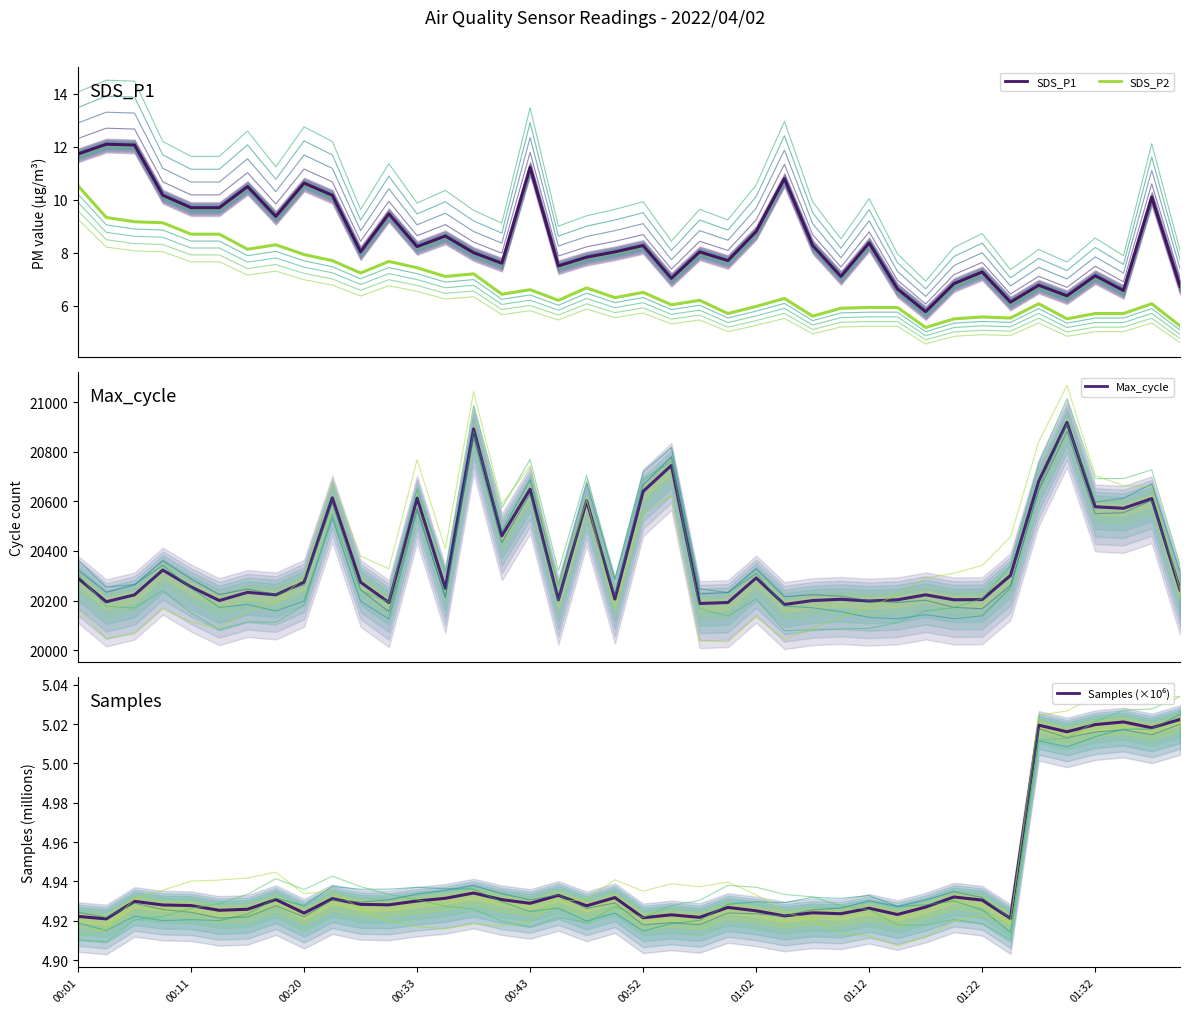

At which category is the sum across all series the highest?

35